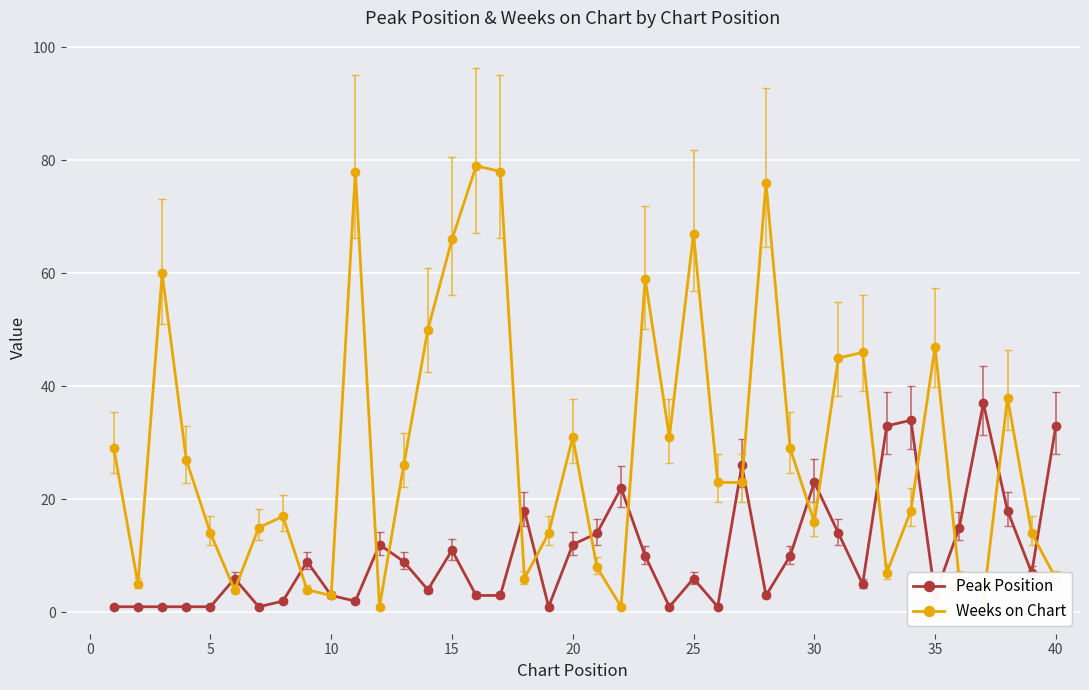

True or false: Peak Position has more than 2 interior local peaks.

True